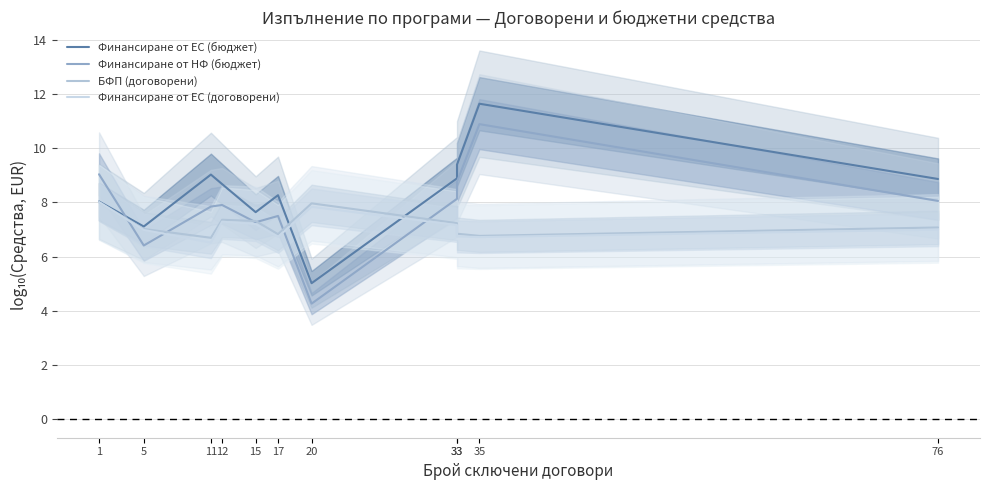

What is the approximate value of Финансиране от НФ (бюджет) at 33?

8.1